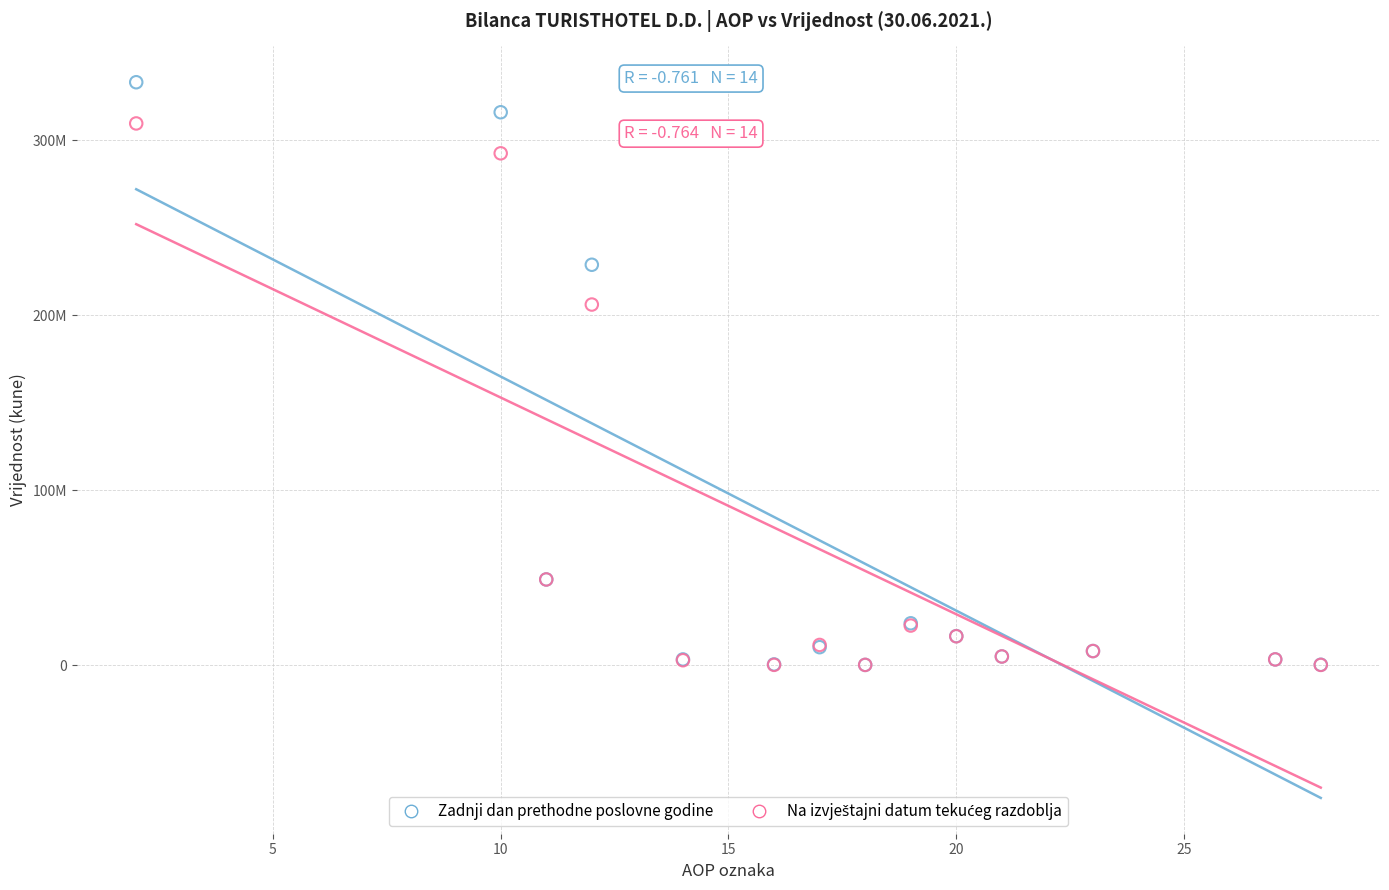

Which series has the largest Y range (max minus min)?

Zadnji dan prethodne poslovne godine